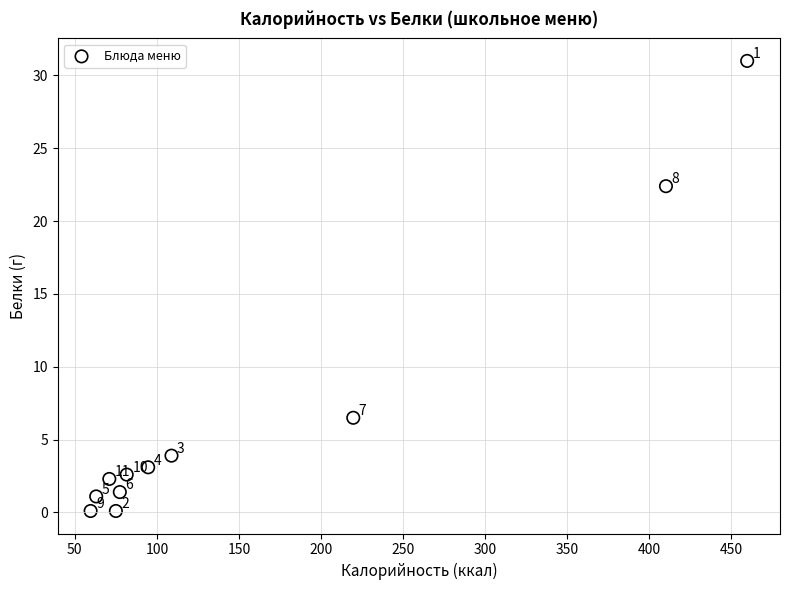

What is the range of X values (max minus min)?

400.2